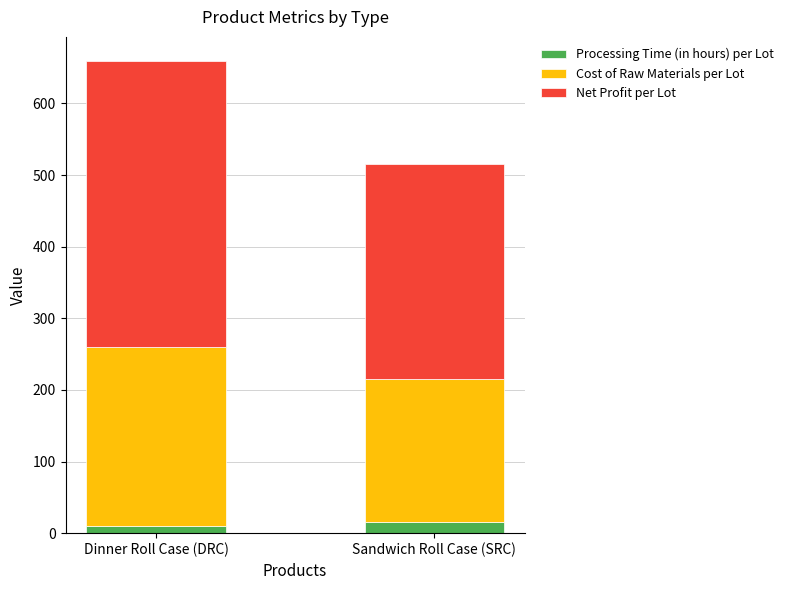

What is the highest value of the Processing Time (in hours) per Lot series?

15